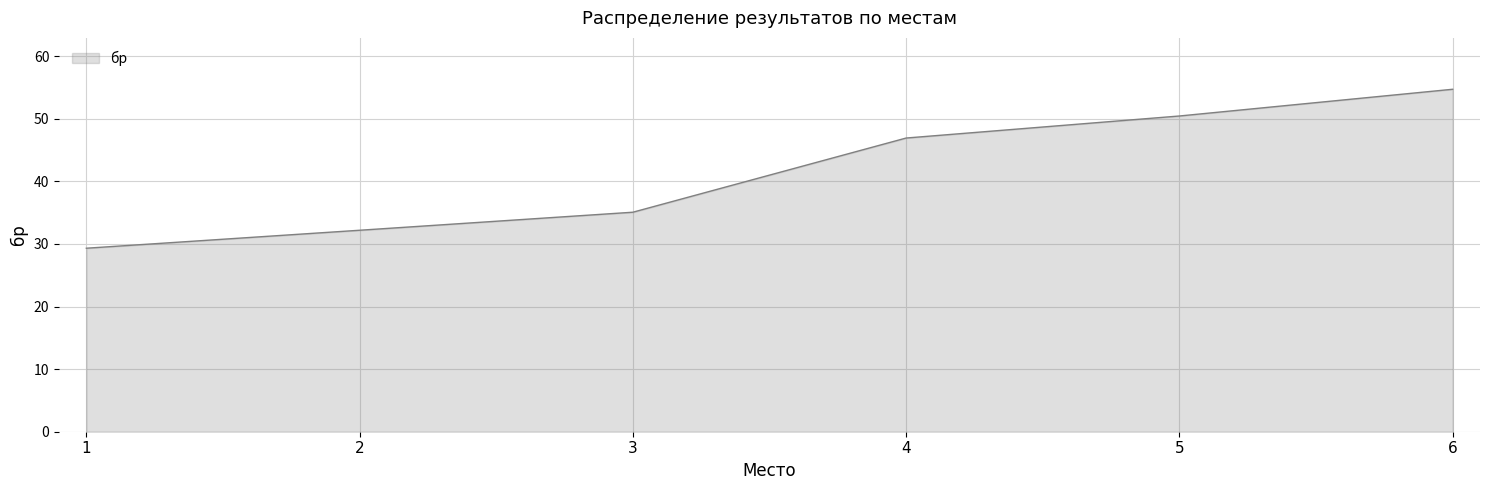

Rank the categories by value from highest to lowest.

6, 5, 4, 3, 2, 1